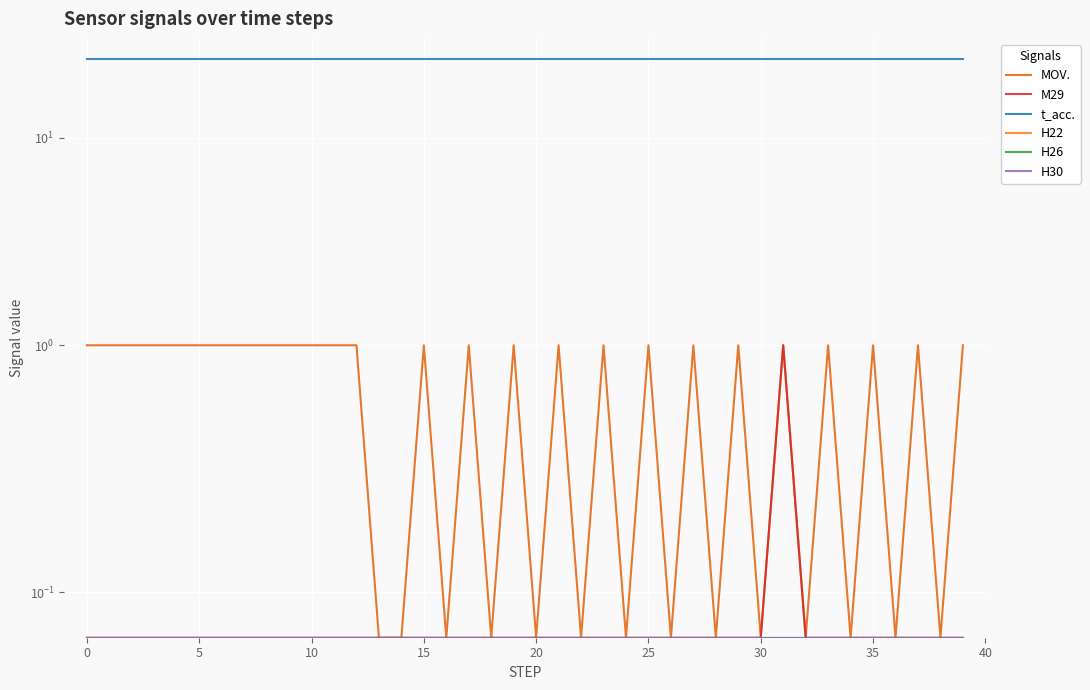

What is the sum of all MOV. values?

26.0